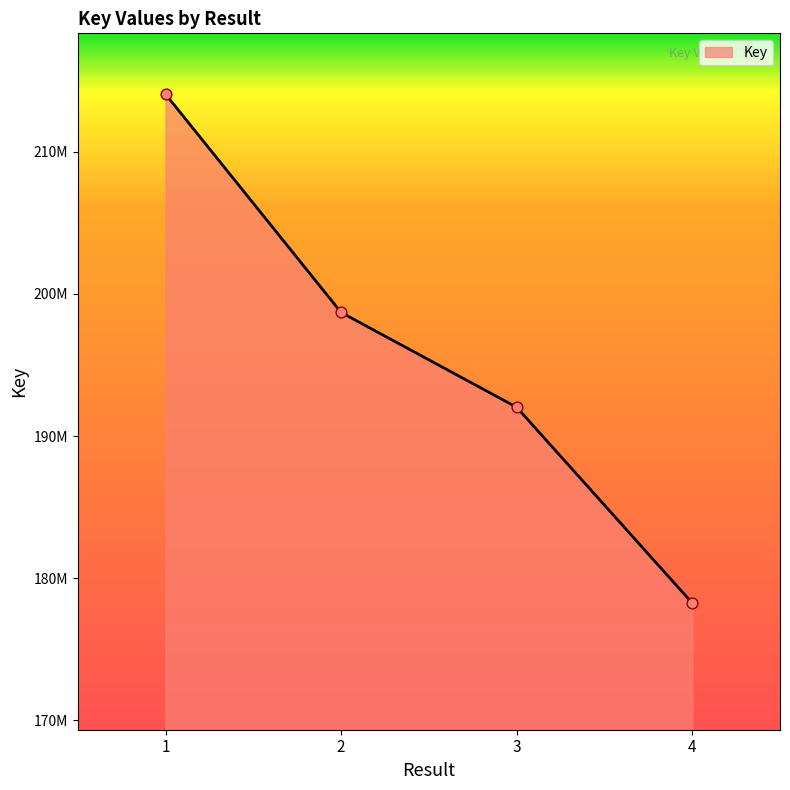

Approximately how many times larger is the value at 4 compared to 2?

0.9